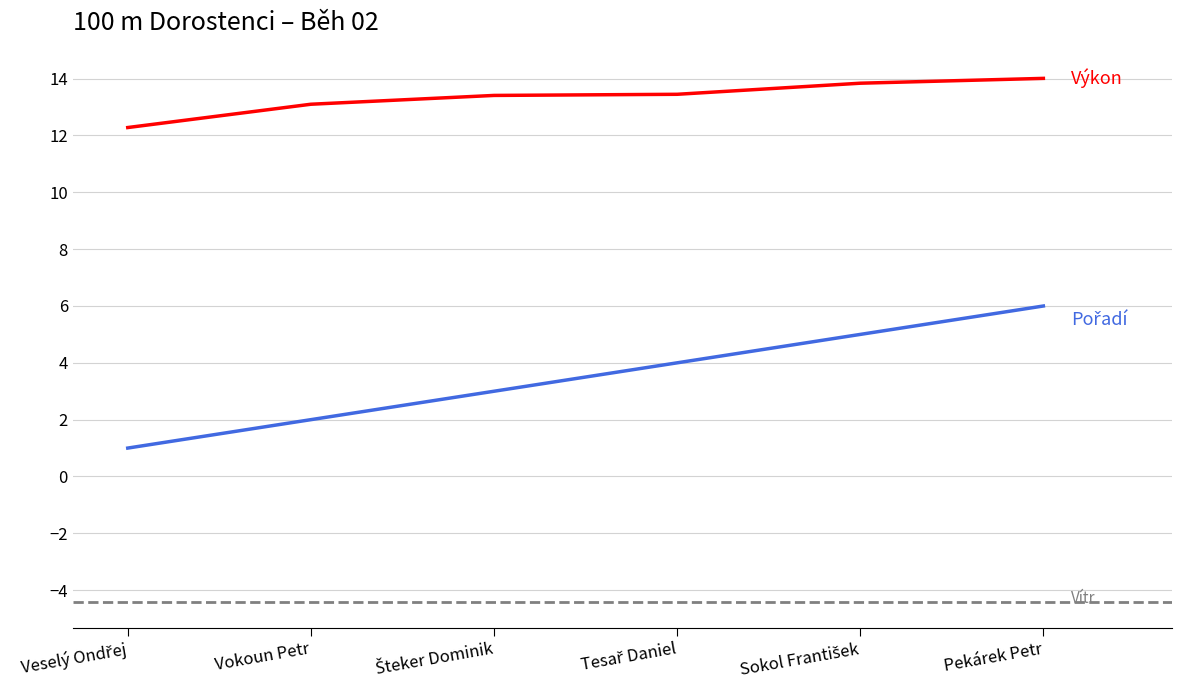

What position from the left is Veselý Ondřej?

1